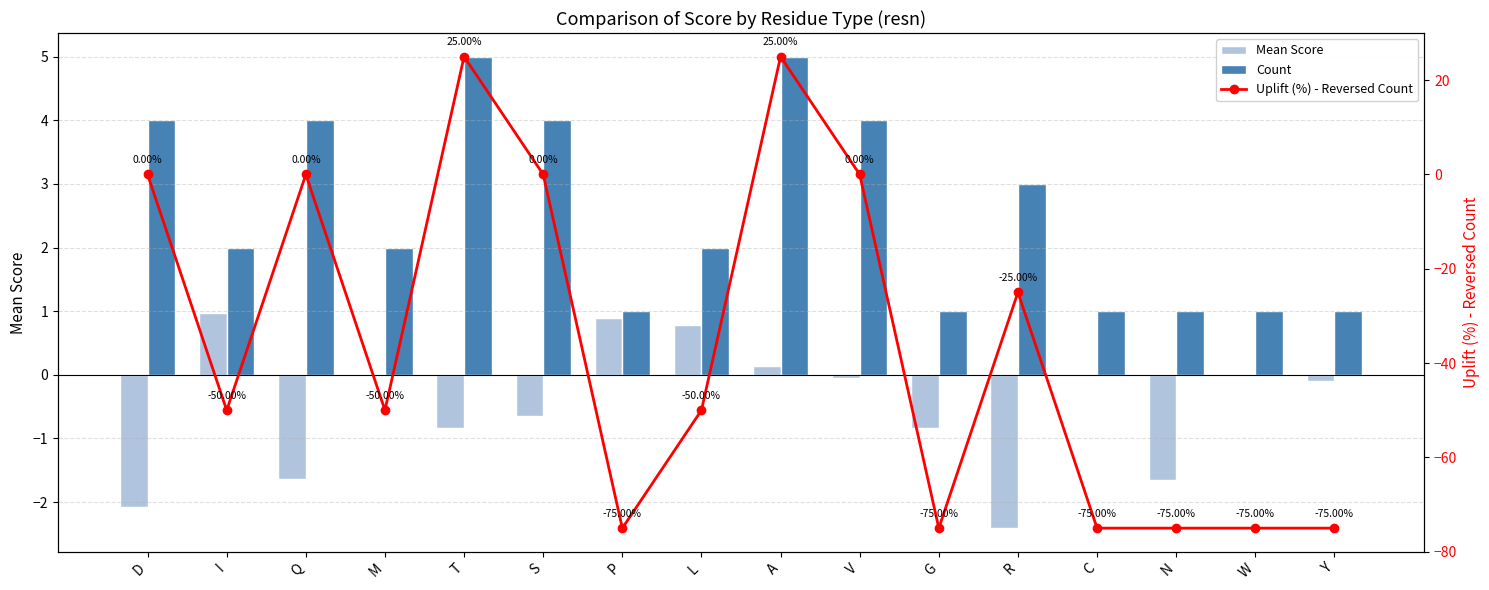

Which has a higher value, S or G?

S